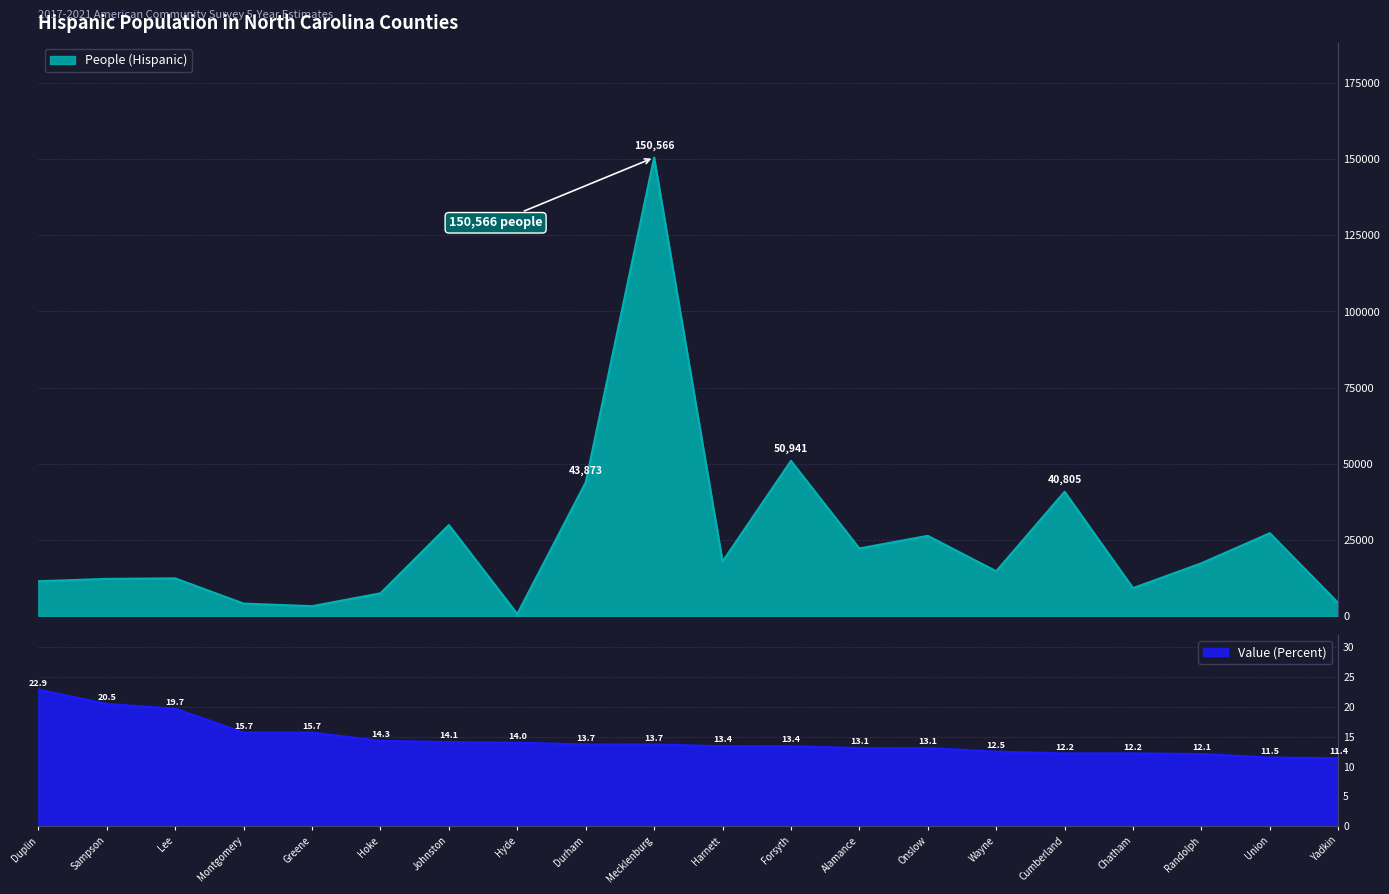

What is the label of the 18th point from the right?

Lee